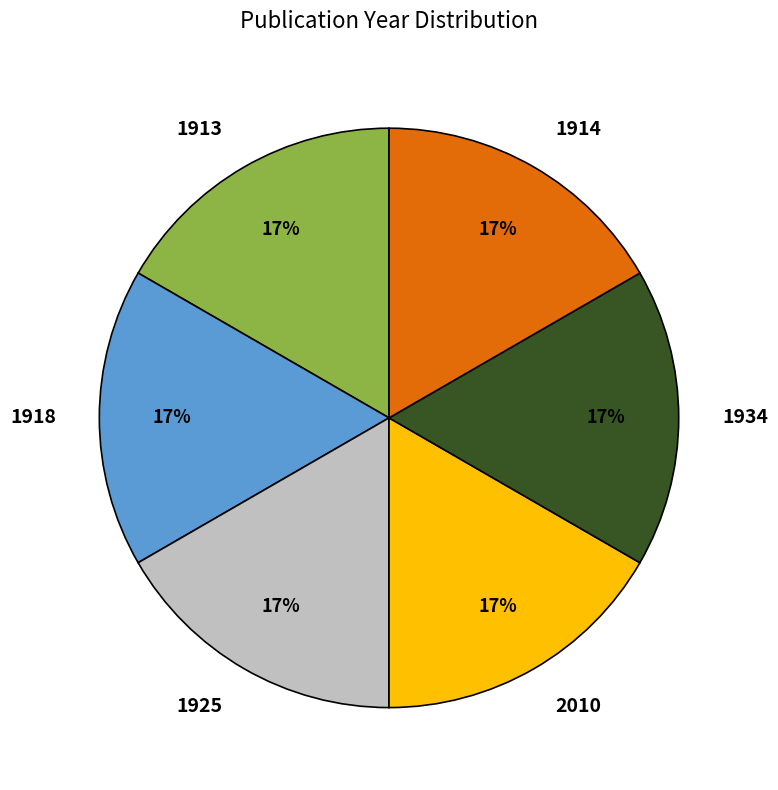

Is 1914 the majority of the pie?

No